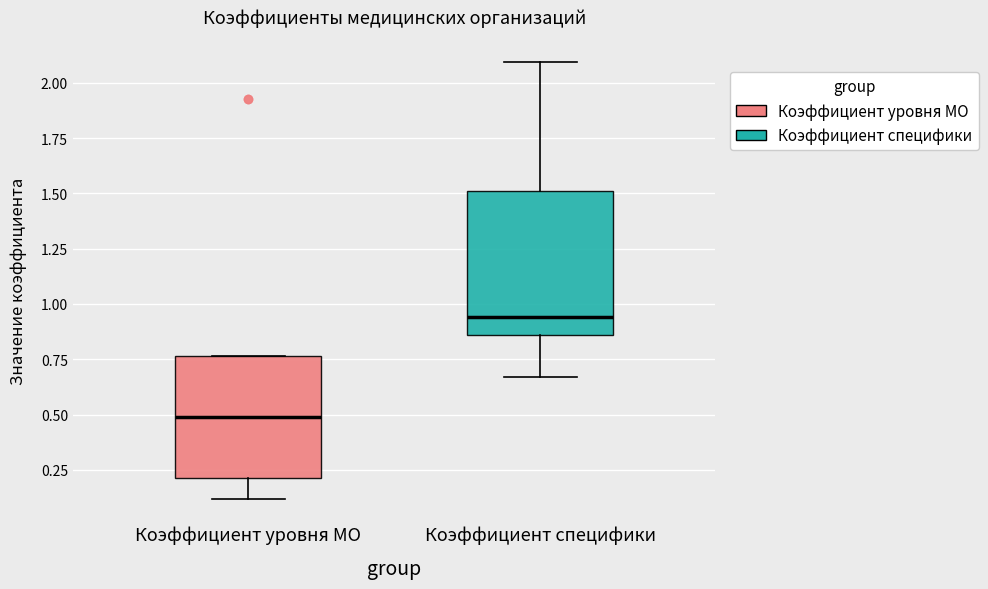

Reading left to right, read every box against the y-axis: the position of its median line, the range the box covers, and the ends of its whiskers. The values are not printed on the chart, so give them approximately, as read against the axis.

Коэффициент уровня МО: median 0.50, box 0.20 to 0.75, whiskers 0.10 to 0.75
Коэффициент специфики: median 0.95, box 0.85 to 1.50, whiskers 0.65 to 2.10